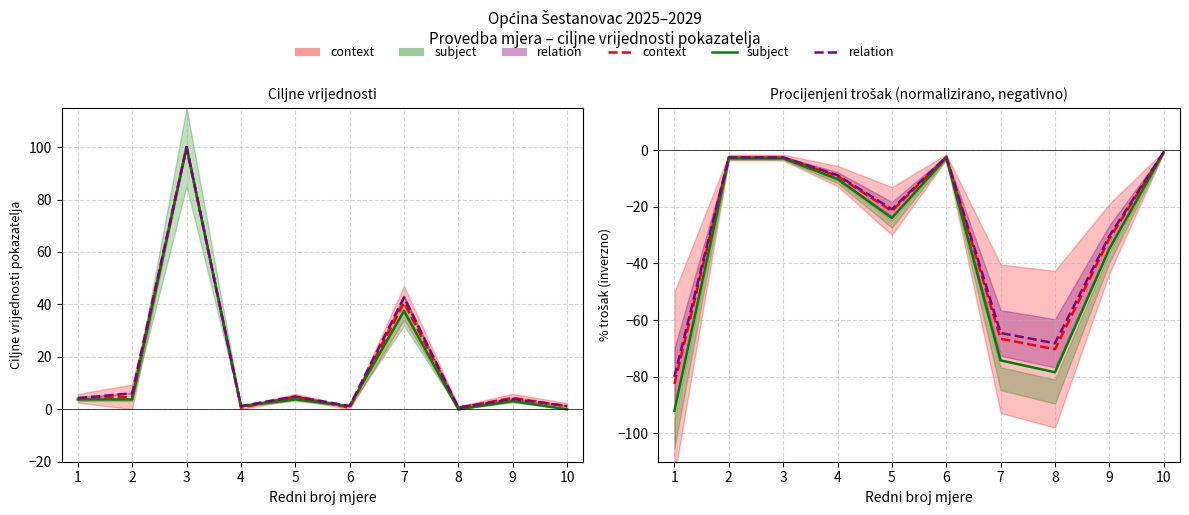

Which has a higher value, 4 or 3?

3